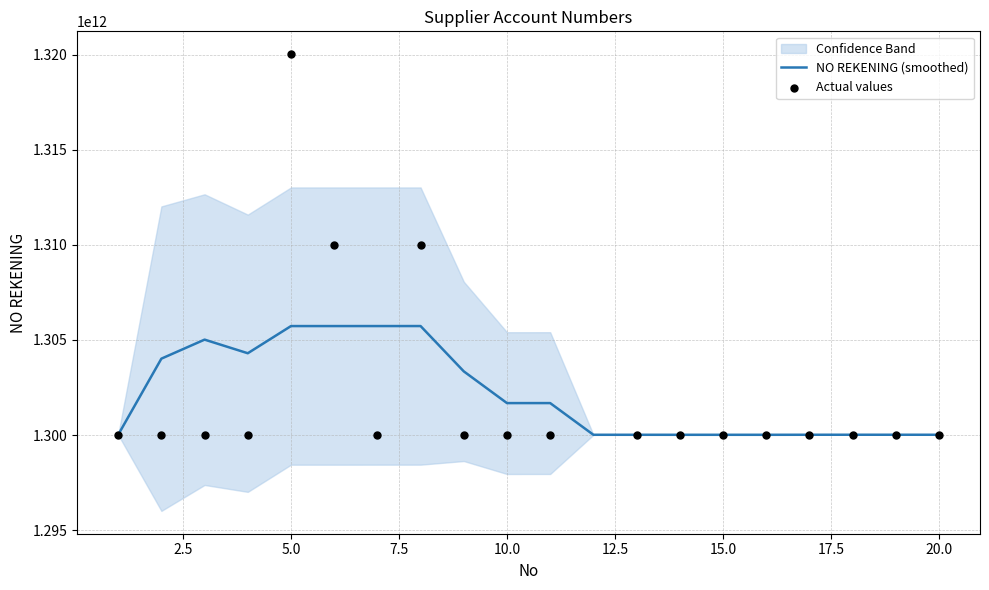

Is the value of Actual values at 12.5 greater than the value of NO REKENING (smoothed) at 17?

Yes